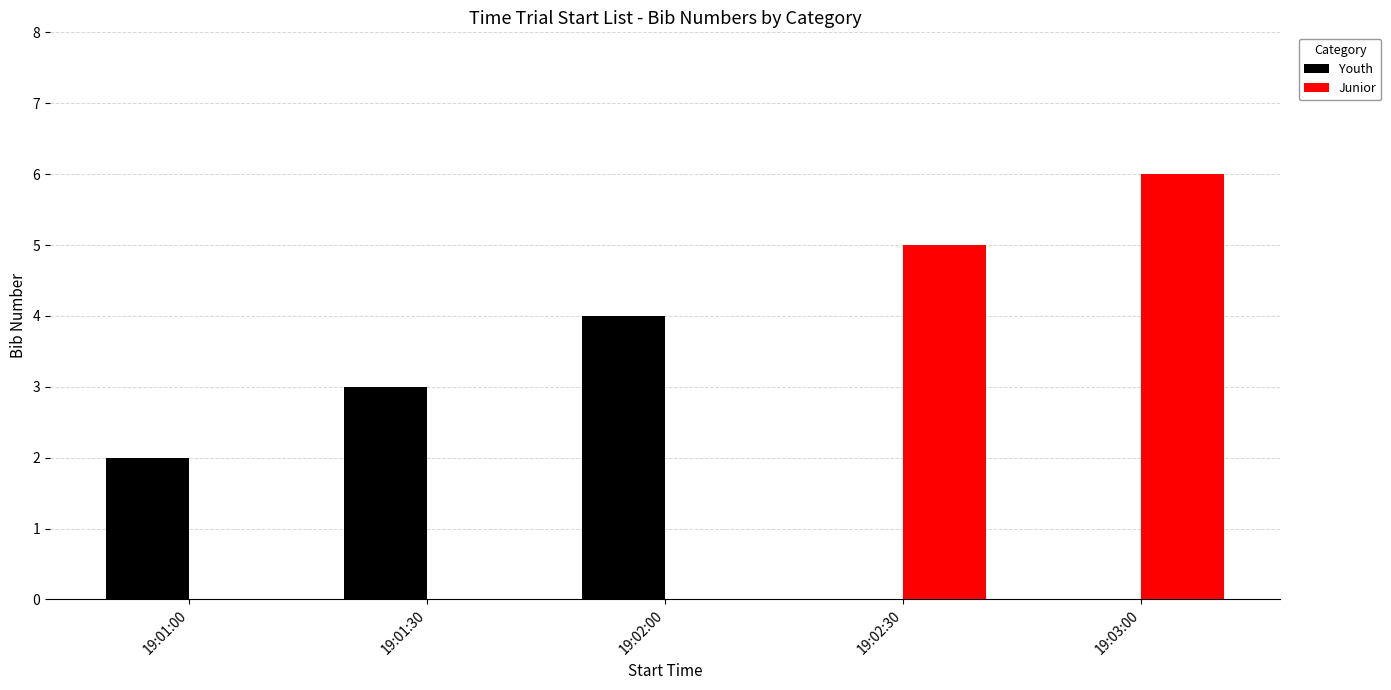

How many categories are shown in the chart?

5